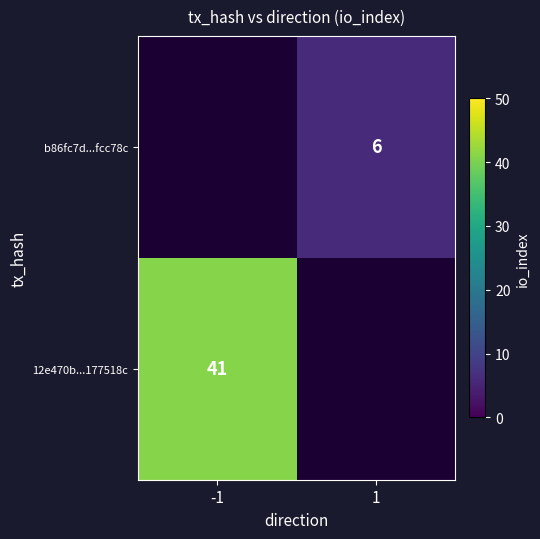

At which category does the chart reach its minimum across all series?

1